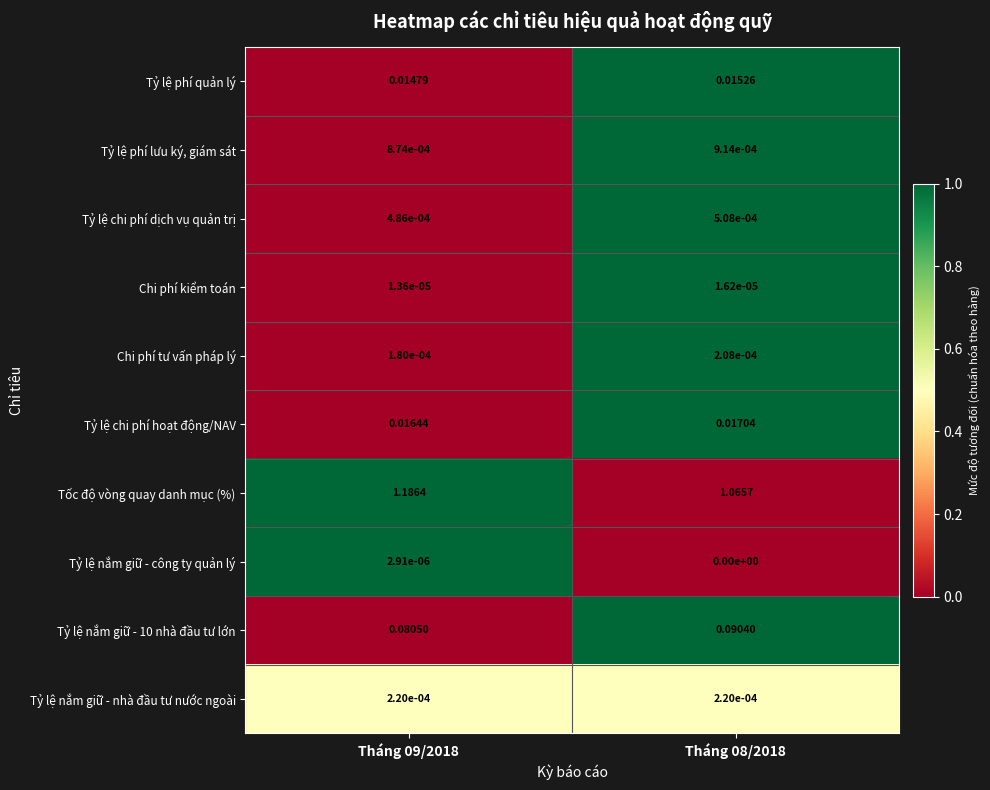

Which series has the widest spread of values?

Tốc độ vòng quay danh mục (%)